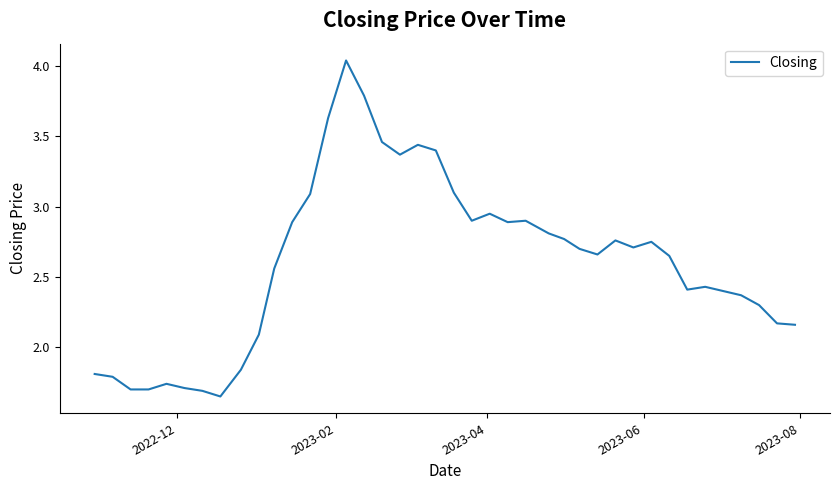

True or false: there are more than 1 points higher than both neighbors.

True